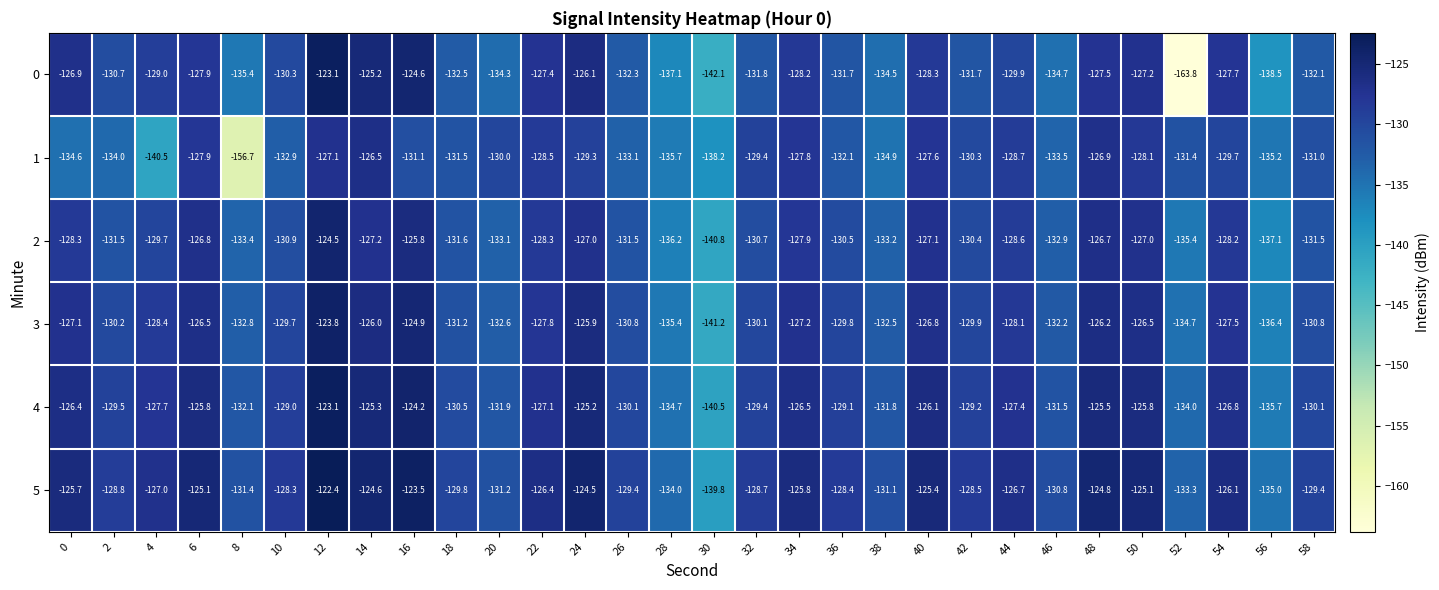

What is the spread (max minus min) of values at 34?

2.4